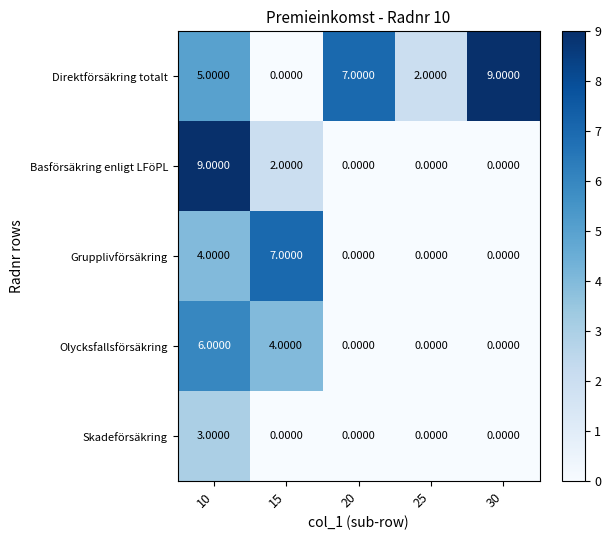

What is the difference between the maximum and minimum values in the Skadeförsäkring series?

3